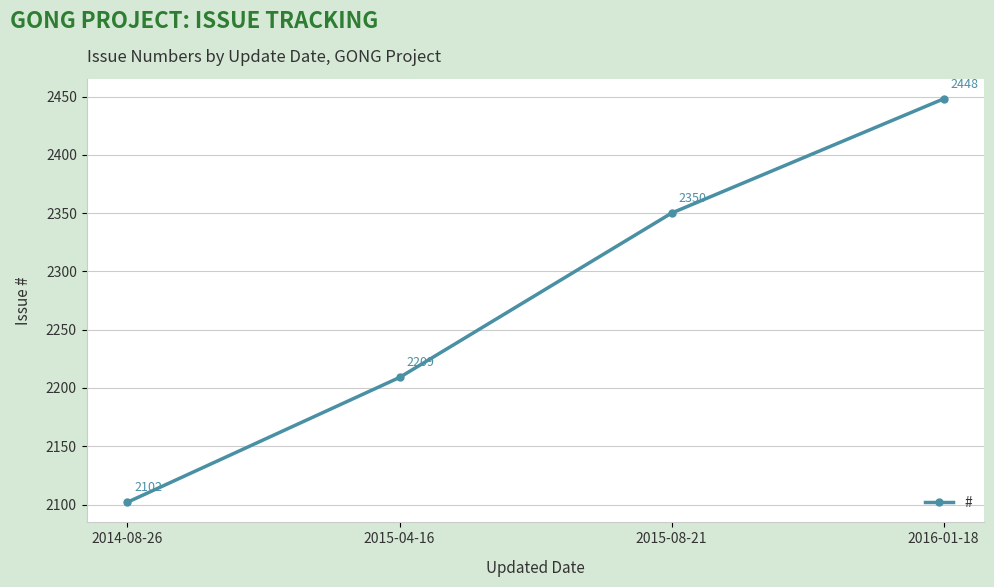

What value does the data have at 2014-08-26, to the nearest 50?

2100